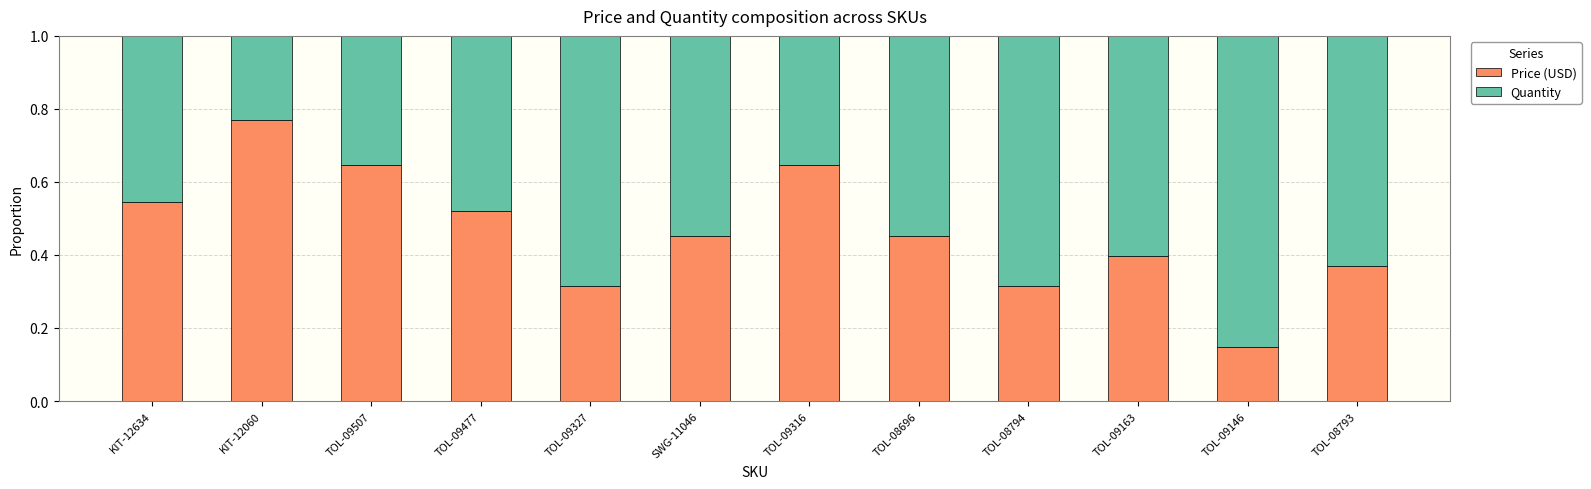

At which label does Price (USD) reach its peak?

KIT-12060